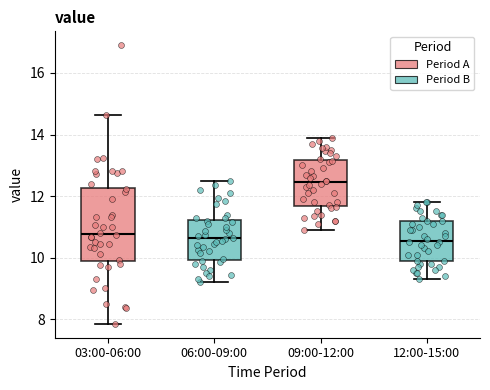

Reading left to right, read every box against the y-axis: the position of its median line, the range the box covers, and the ends of its whiskers. The values are not printed on the chart, so give them approximately, as read against the axis.

03:00-06:00: median 10.8, box 9.8 to 12.2, whiskers 7.8 to 14.6
06:00-09:00: median 10.6, box 10.0 to 11.2, whiskers 9.2 to 12.6
09:00-12:00: median 12.4, box 11.6 to 13.2, whiskers 11.0 to 14.0
12:00-15:00: median 10.6, box 9.8 to 11.2, whiskers 9.4 to 11.8